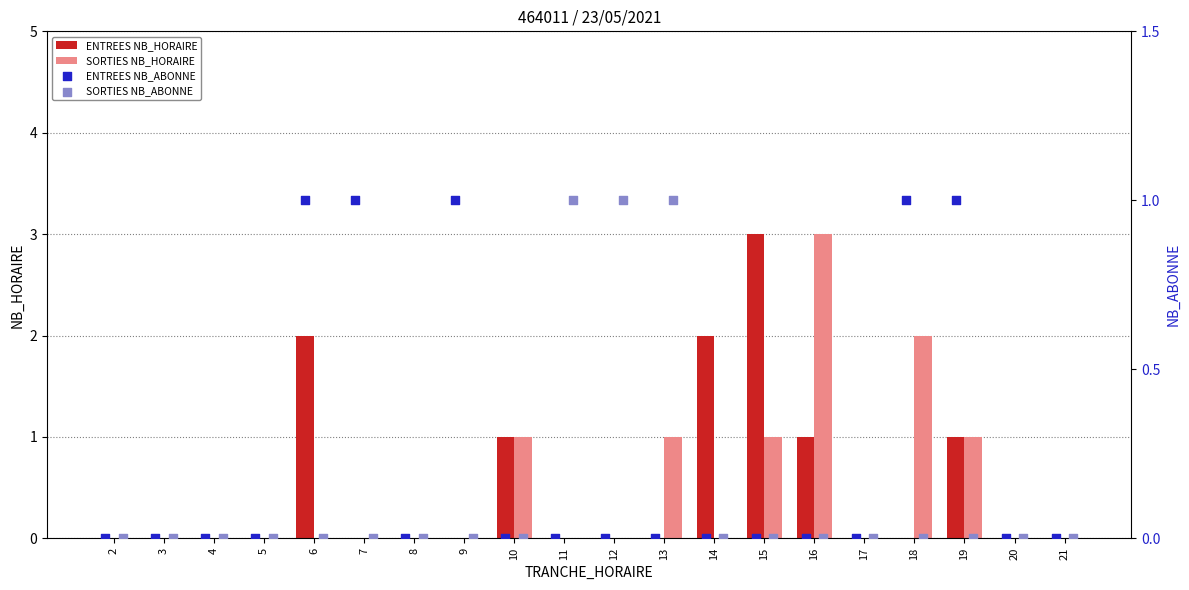

Which series reaches the maximum Y coordinate?

ENTREES NB_HORAIRE